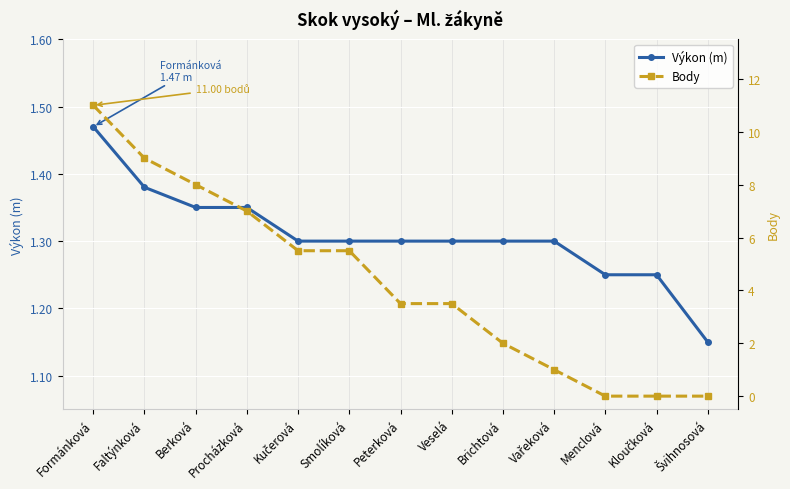

Between Brichtová and Kučerová, which is larger?

Brichtová